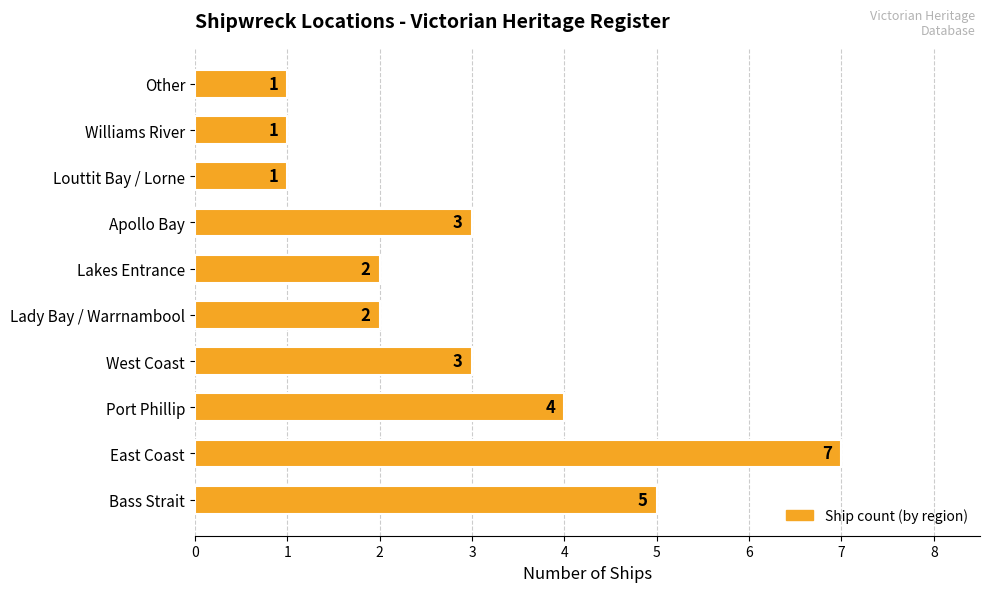

What is the minimum value shown in the chart?

1